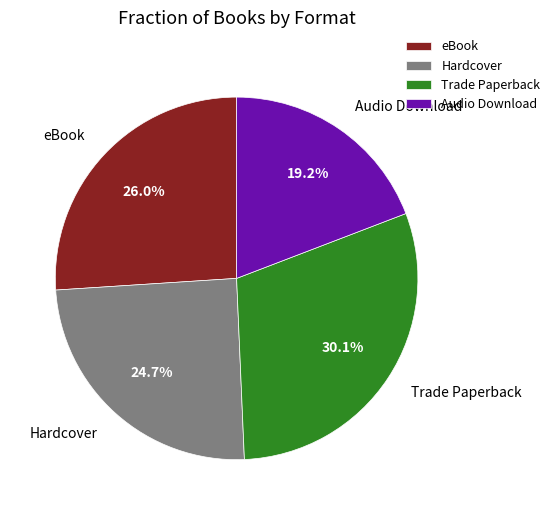

Approximately how many times larger is the value at Audio Download compared to eBook?

0.7